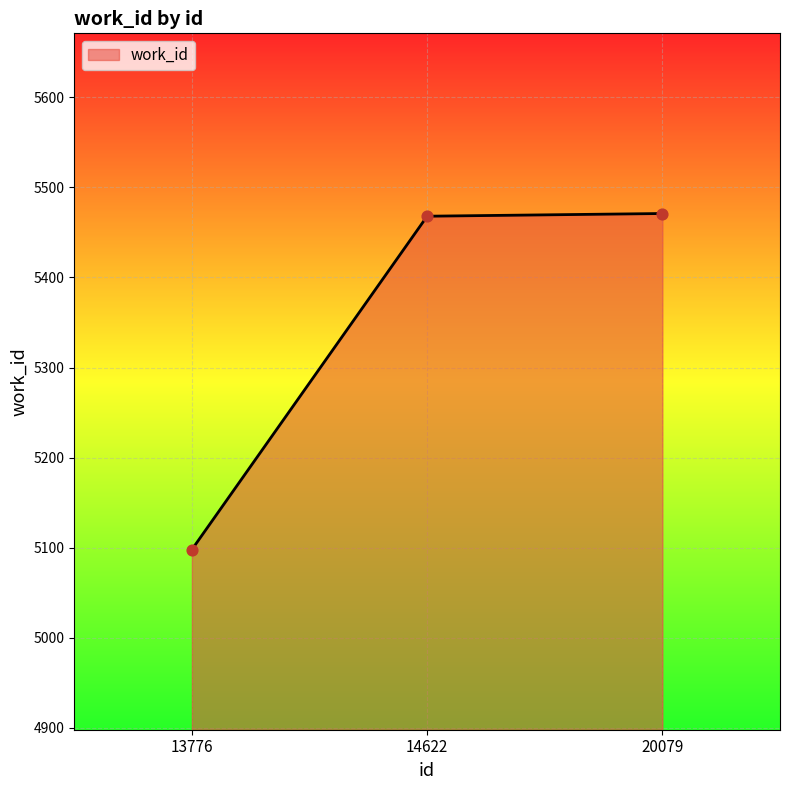

Approximately how many times larger is the value at 14622 compared to 13776?

1.1